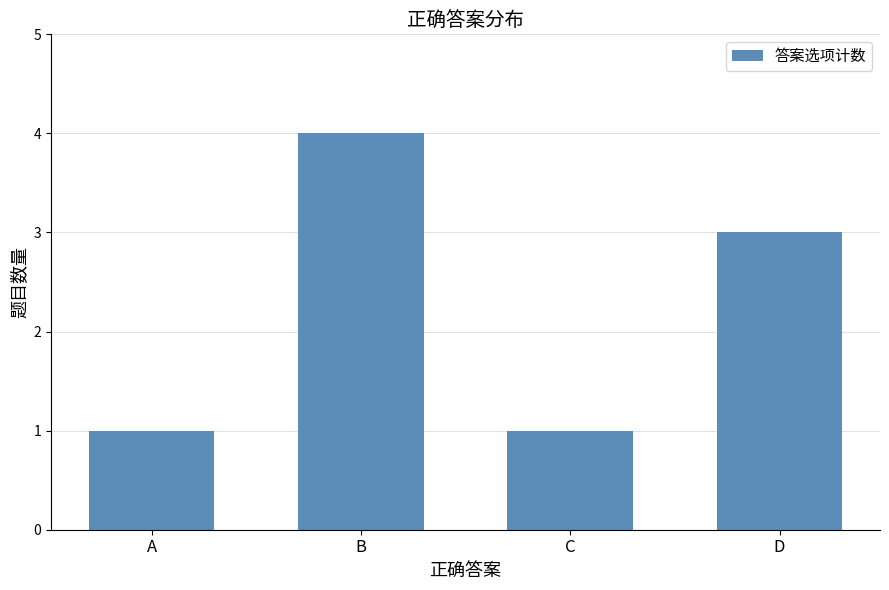

What is the value of the 1st bar from the left?

1